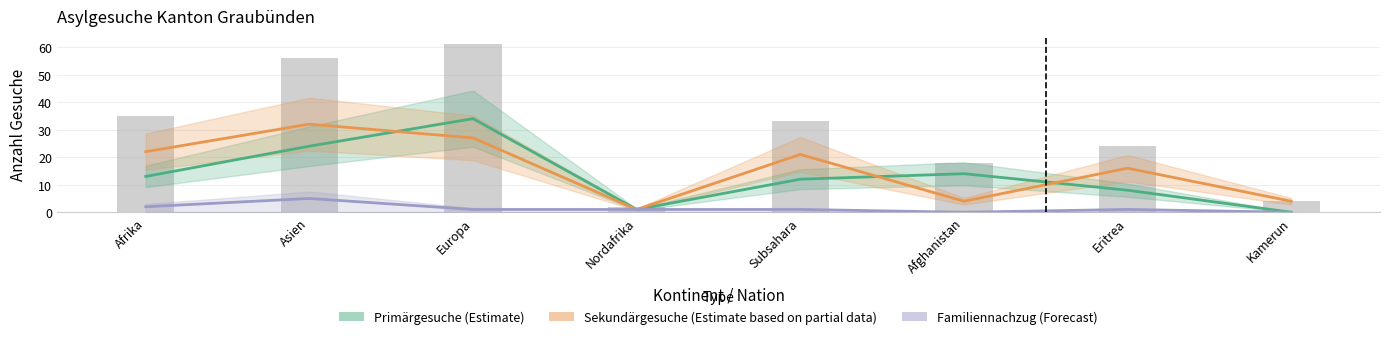

Is the value of Familiennachzug (Forecast) at Kamerun greater than the value of Total Asylgesuche at Europa?

No